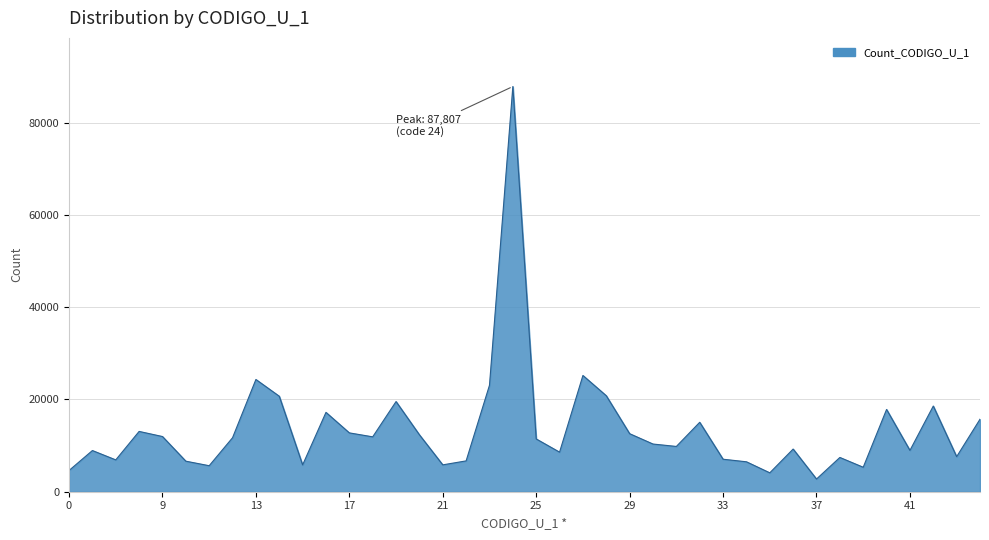

What is the greatest value displayed?

87807